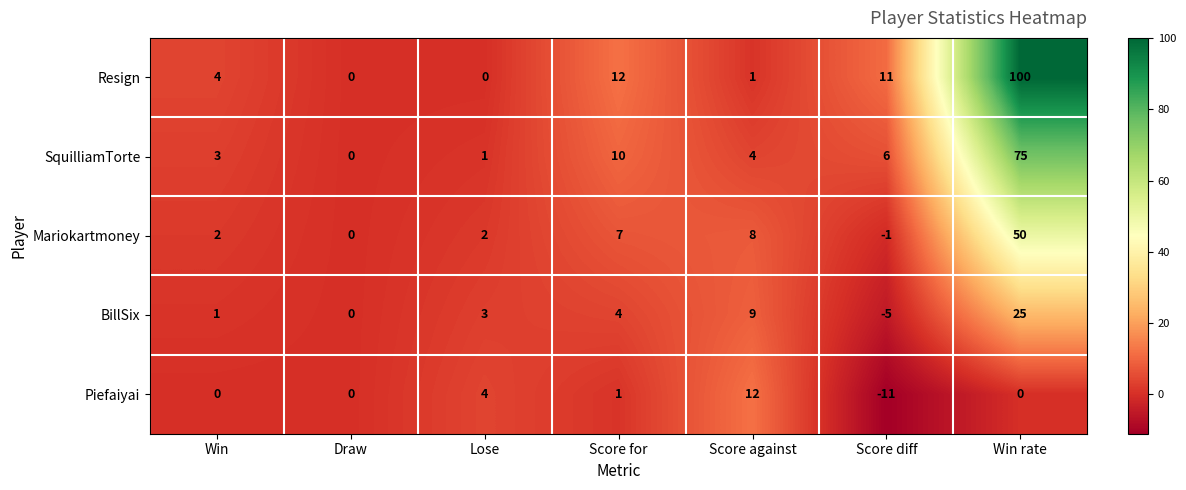

Rank the series at Lose from highest to lowest value.

Piefaiyai, BillSix, Mariokartmoney, SquilliamTorte, Resign